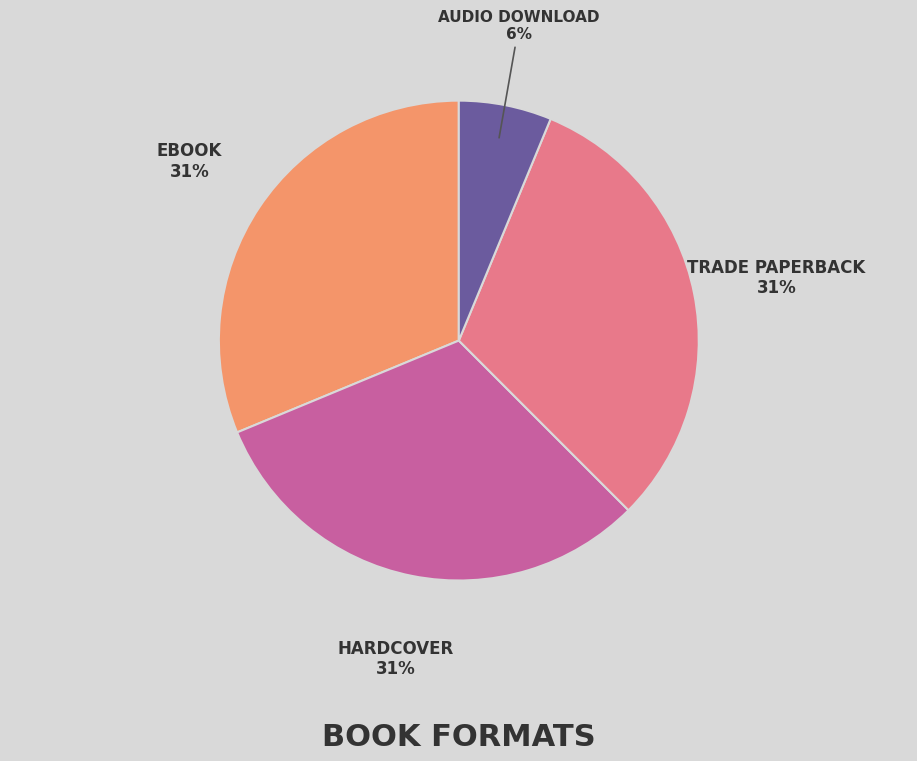

To the nearest percent, what is the difference between the largest and smallest slice percentages?

25%